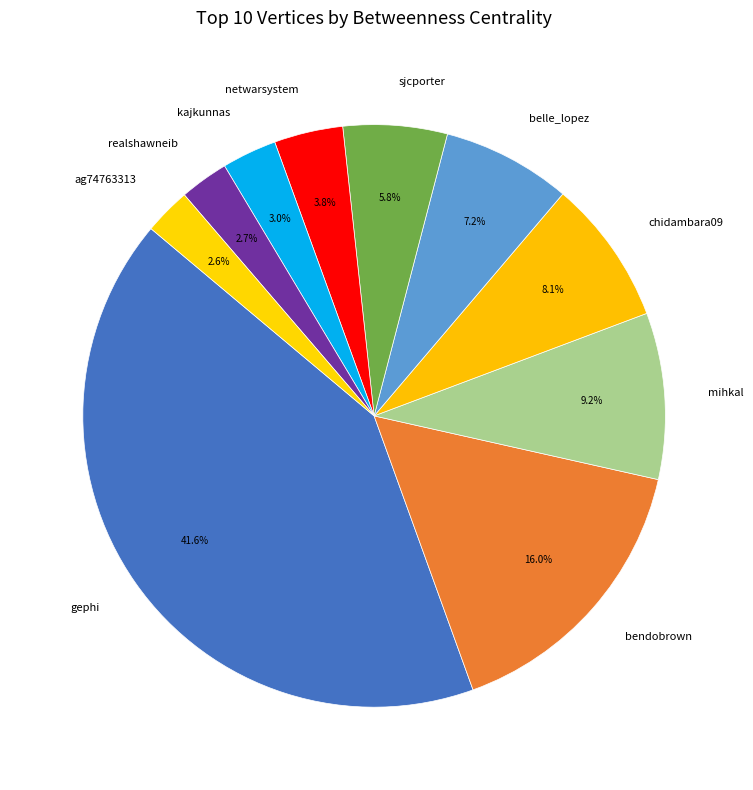

Which category has the biggest portion of the pie?

gephi